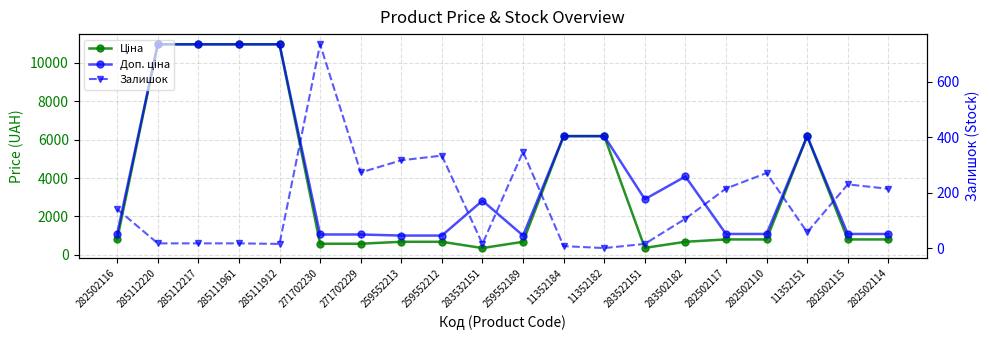

At which category does the chart reach its minimum across all series?

11352182